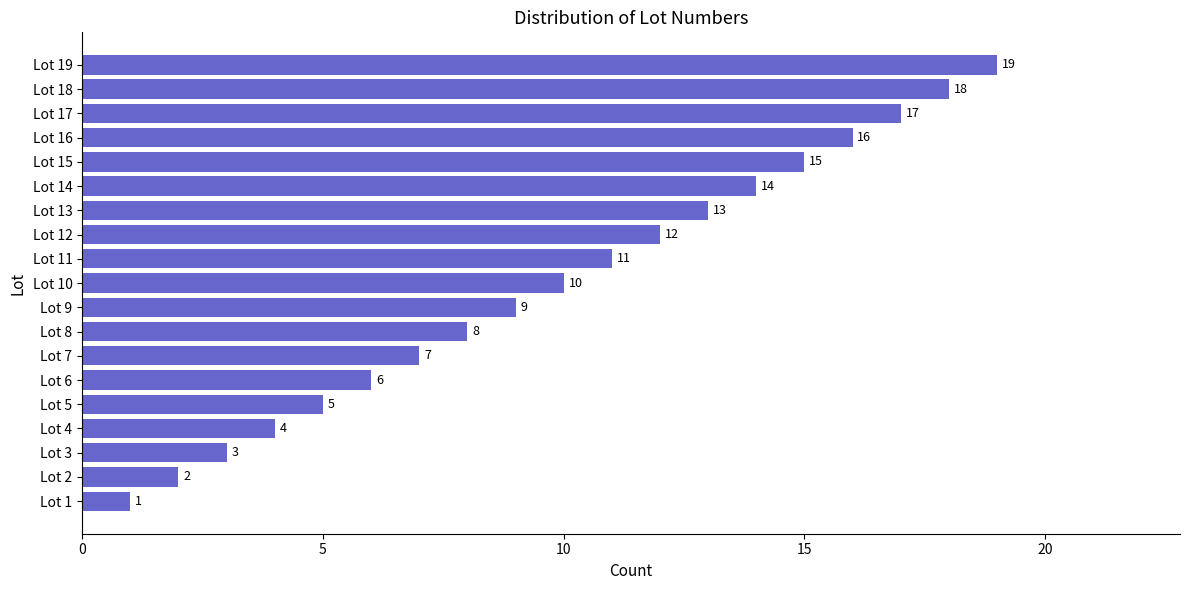

Between Lot 8 and Lot 10, which is larger?

Lot 10